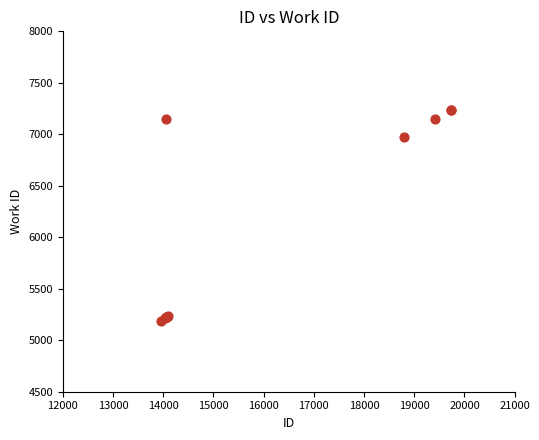

What Y value in the scatter plot is closest to 6212?

6975